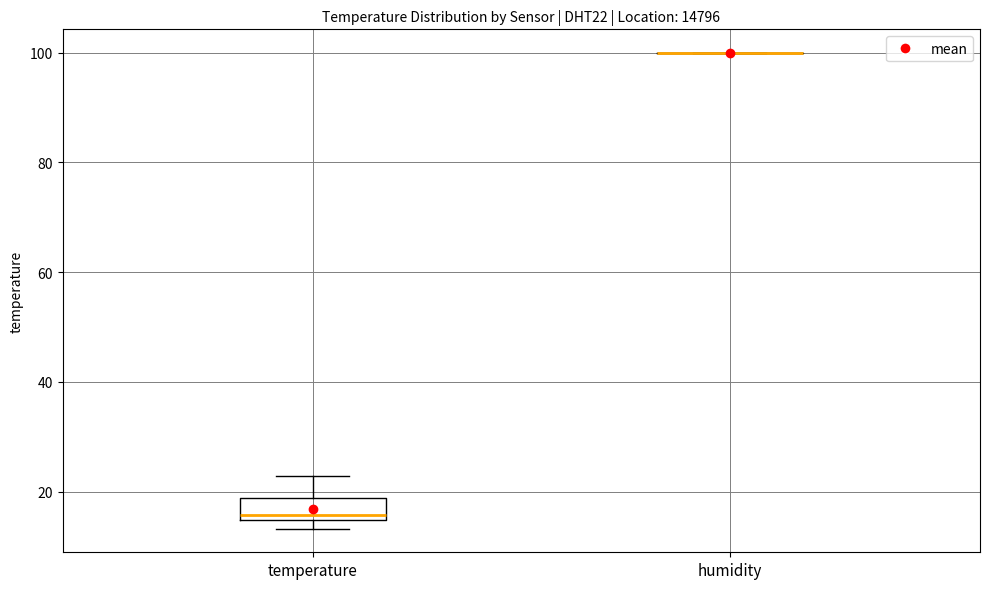

Where is the lower edge of the box for temperature on the y-axis? The values are not printed on the chart, so give them approximately, as read against the axis.

14